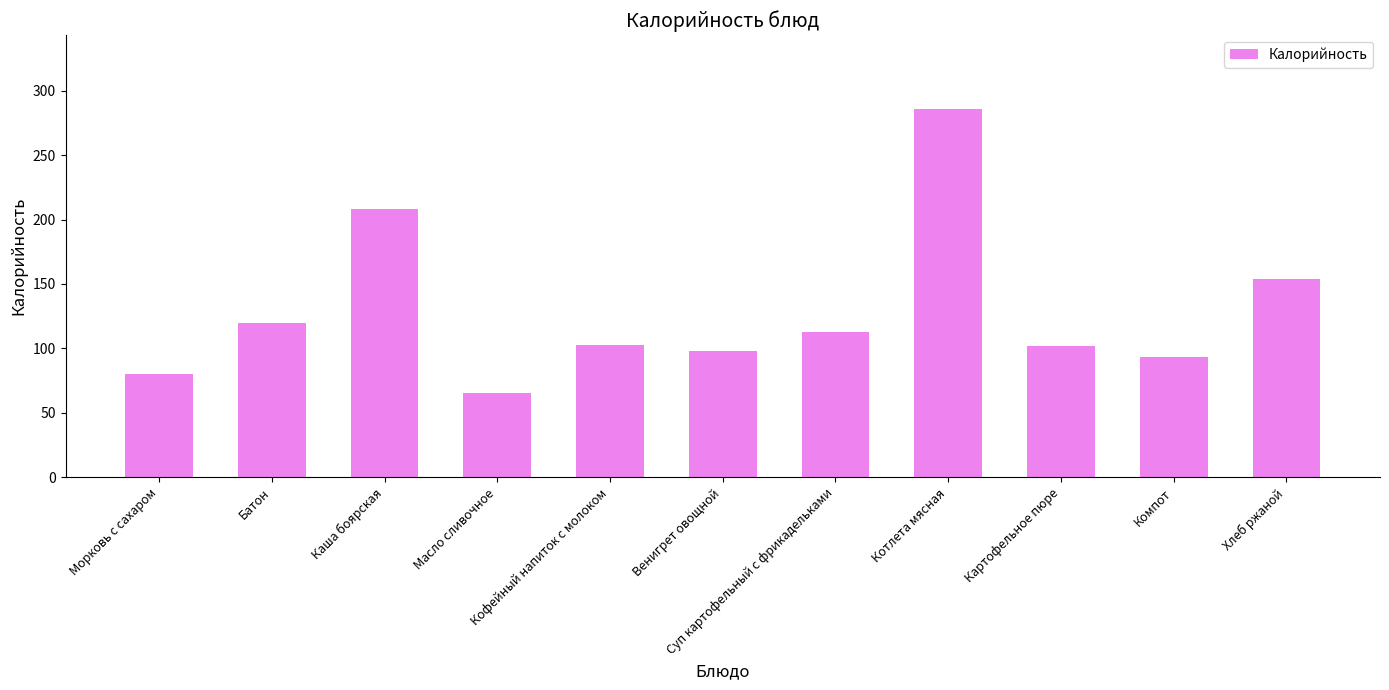

What is the sum of the values at Батон and Котлета мясная?

406